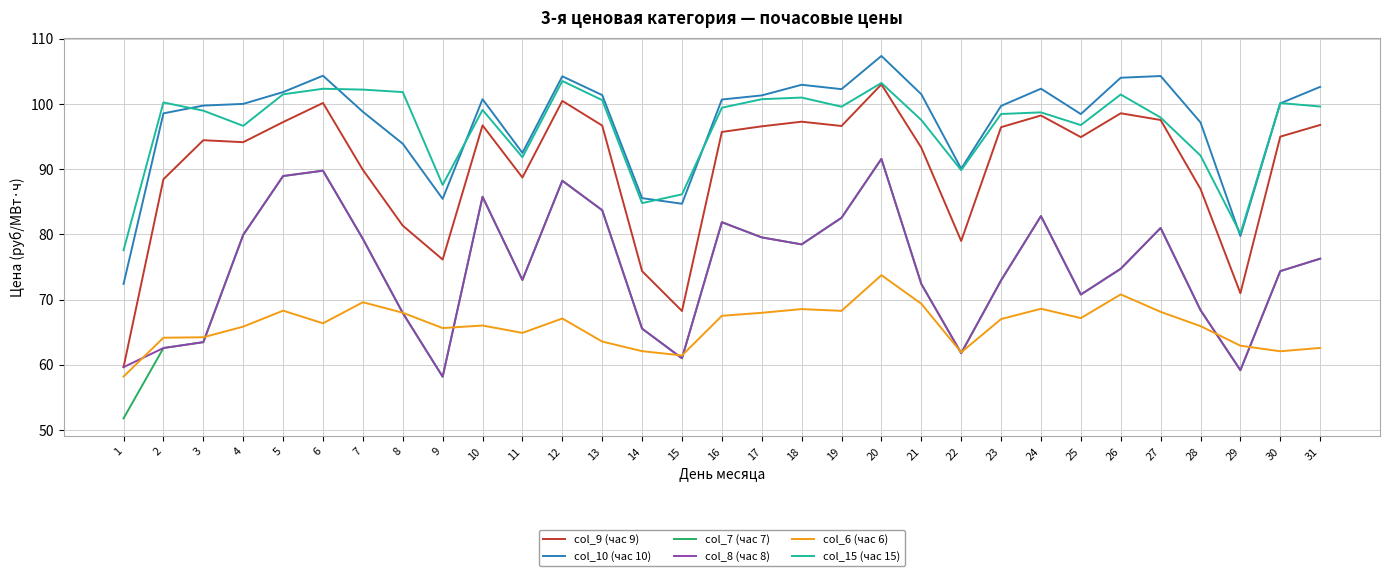

What is the difference between the col_9 (час 9) values at 2 and 22?

9.5